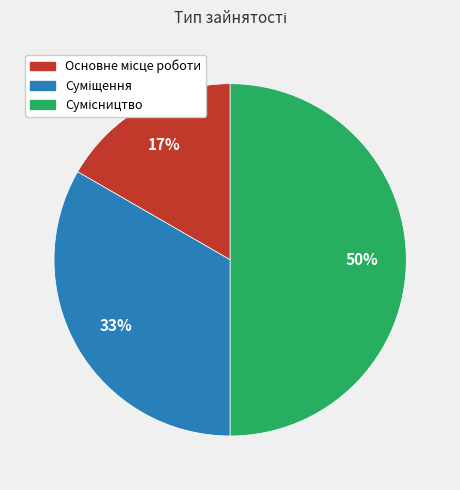

To the nearest percent, what is the difference between the largest and smallest slice percentages?

33%